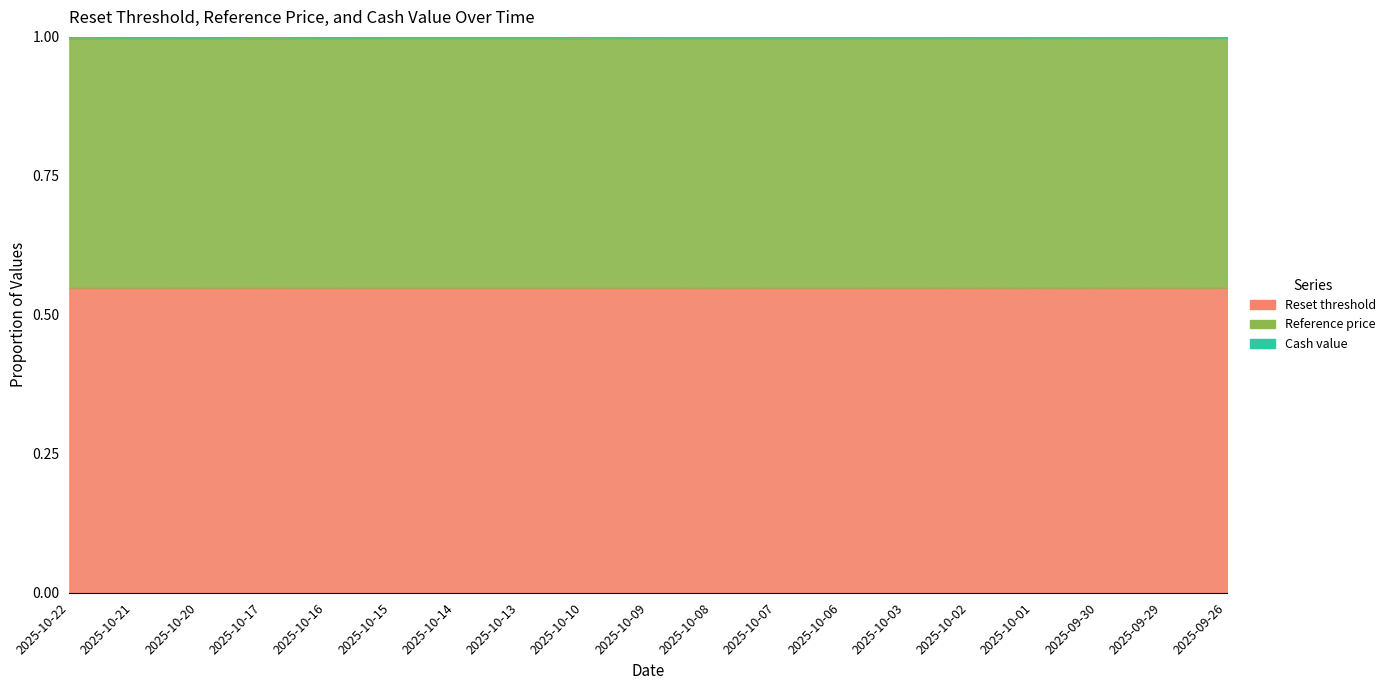

Where is the first local maximum for Reference price?

2025-10-20